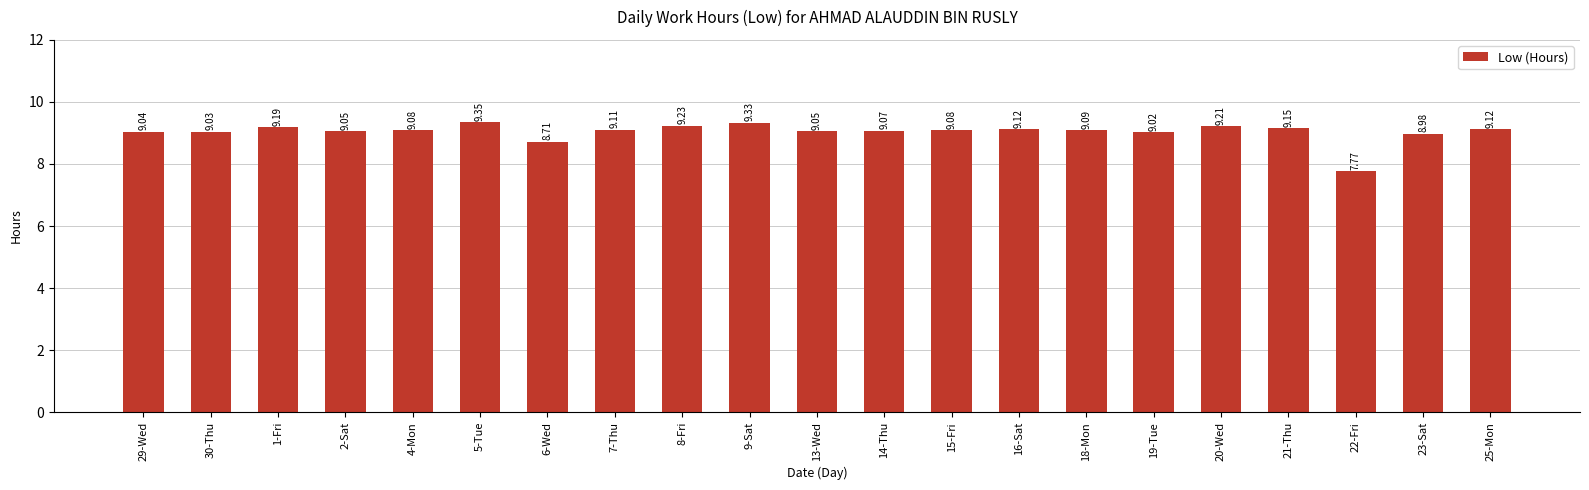

What is the difference between the maximum and minimum values?

1.6